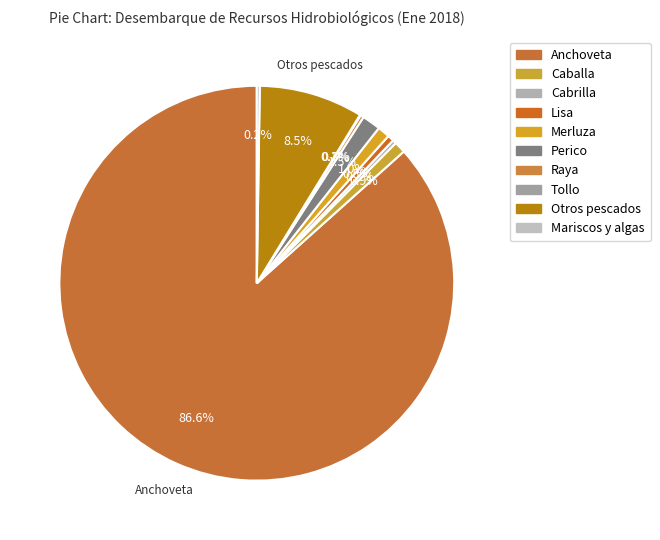

To the nearest percent, what percentage of the pie is Caballa?

1%